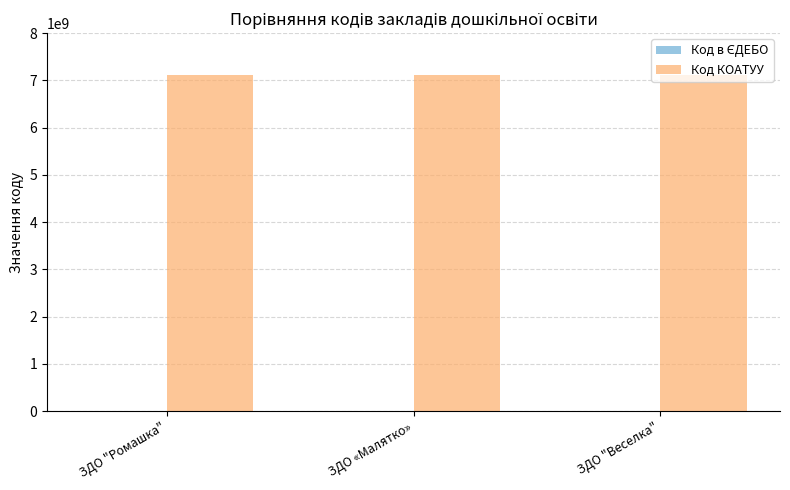

What is the greatest value displayed?

7122855100